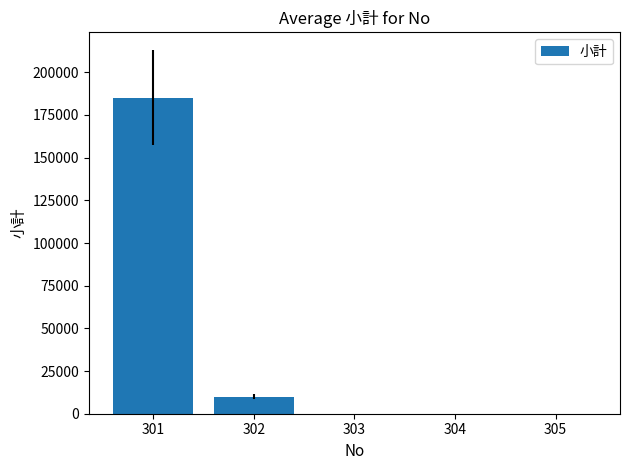

What is the change in value from 302 to 305?

-9980